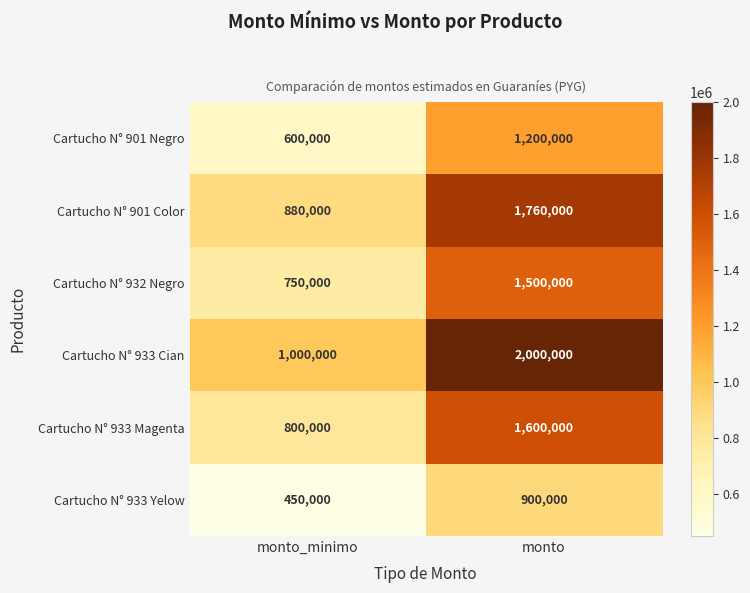

How many data points in Cartucho N° 901 Negro are less than 1200000?

1